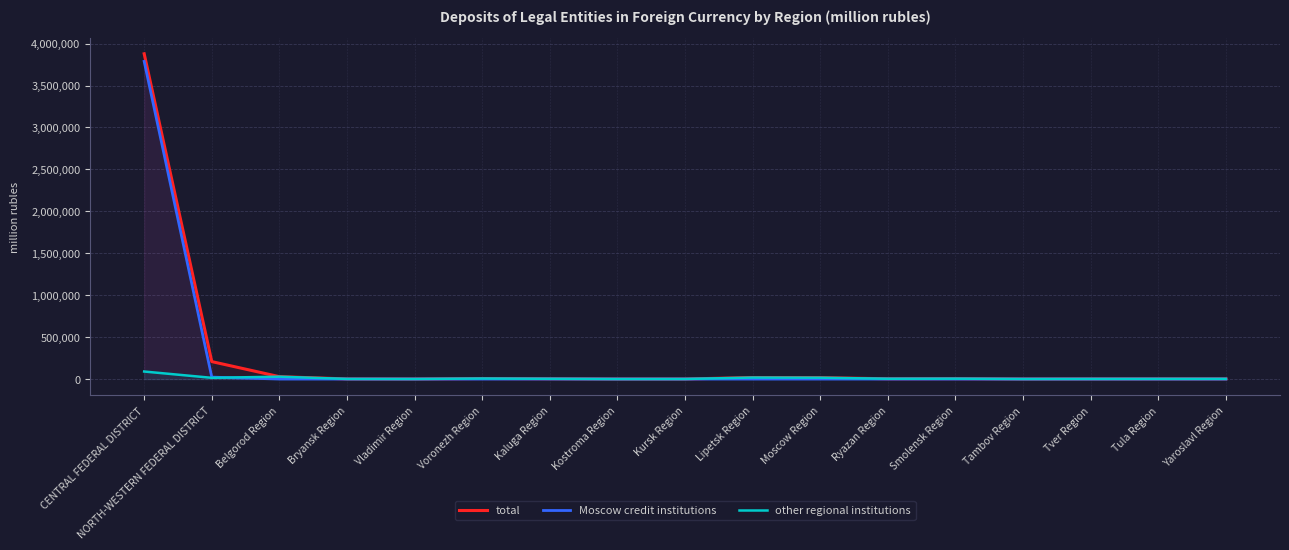

True or false: other regional institutions and Moscow credit institutions cross at least once.

True